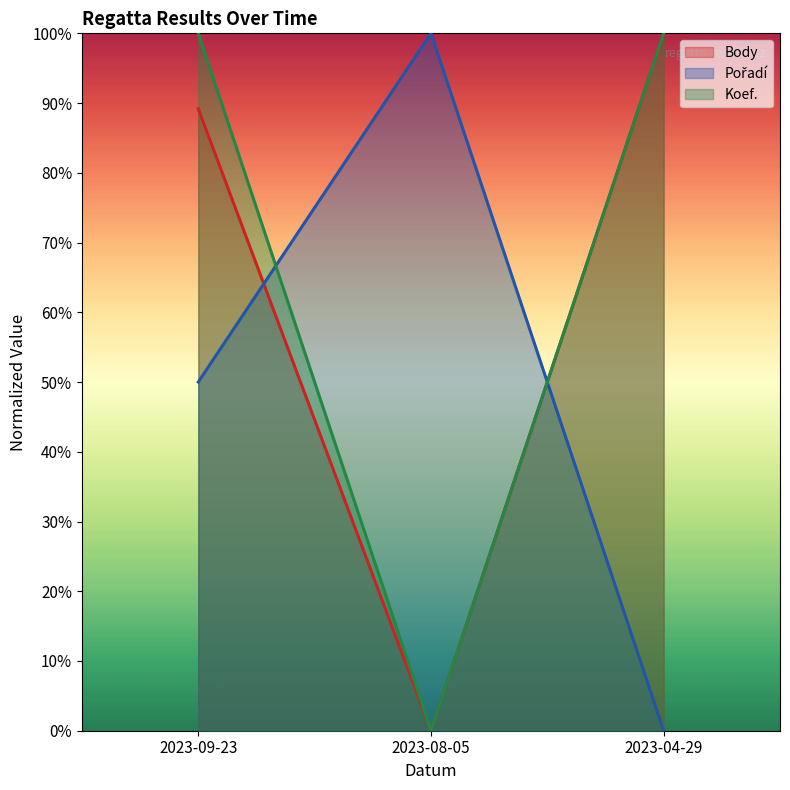

What is the difference between the highest and lowest values at 2023-08-05?

1.0